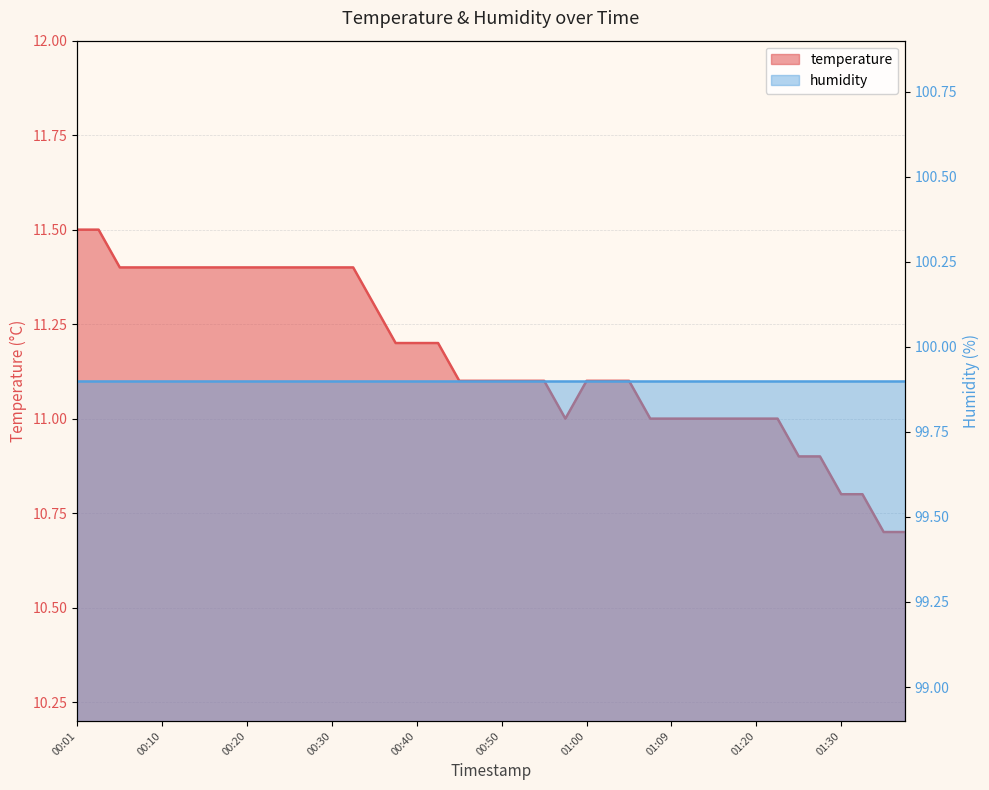

What is the difference between the values at 00:03 and 01:23?

0.5